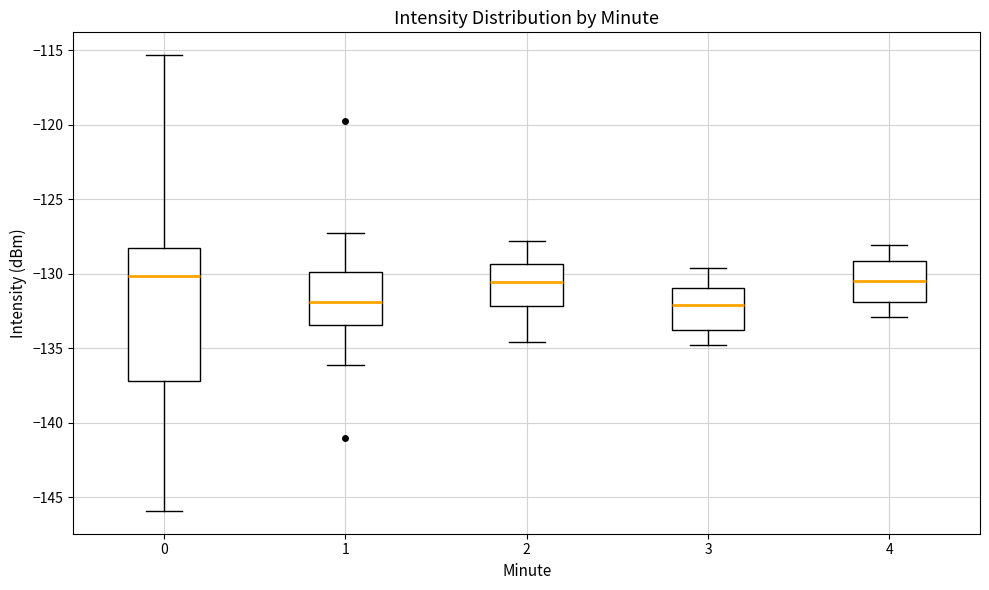

Which box is the tallest, from its lower edge to its upper edge?

0